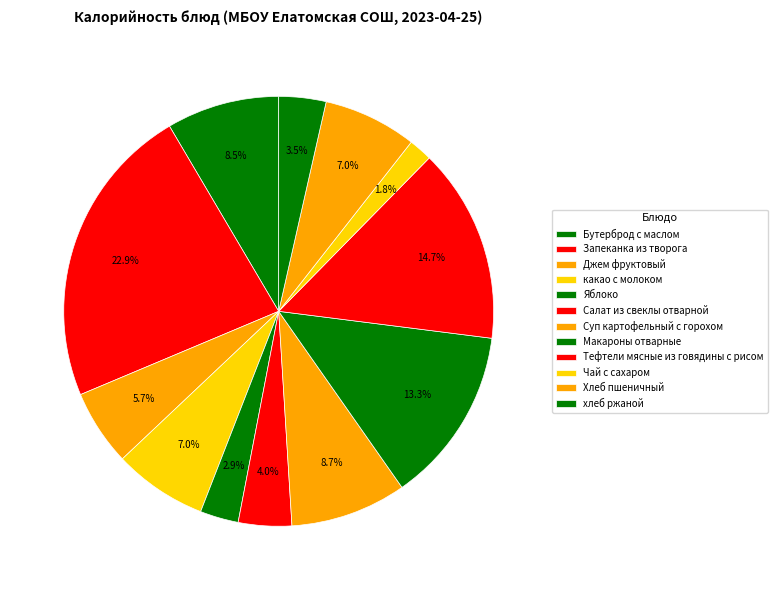

Count the number of slices in the pie.

12